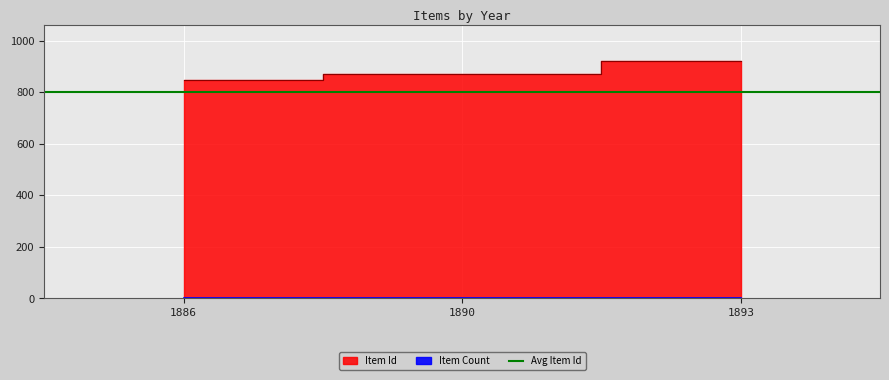

What is the ratio of the value at 1893 to the value at 1886?

1.1